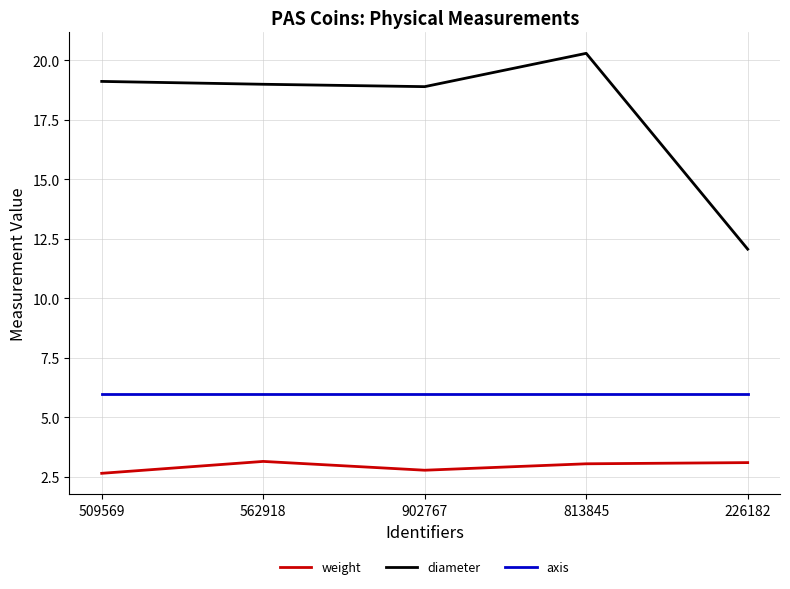

Which category has the highest value in the diameter series?

813845